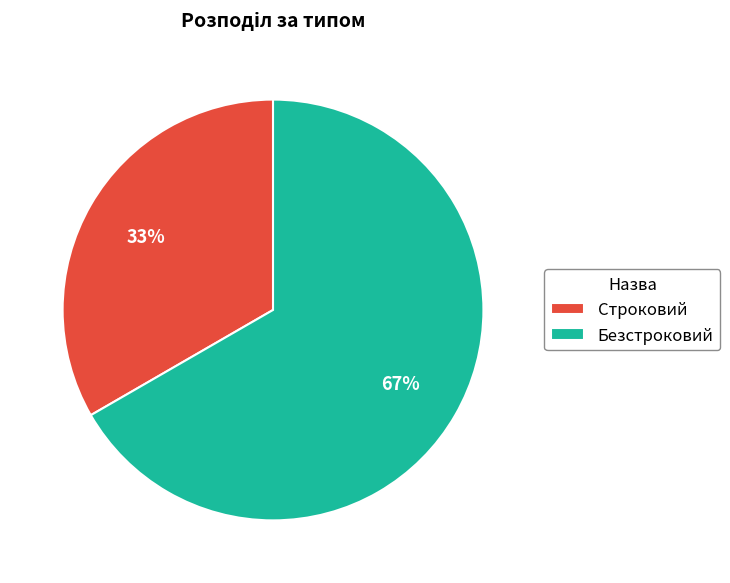

What is the largest slice in the pie chart?

Безстроковий